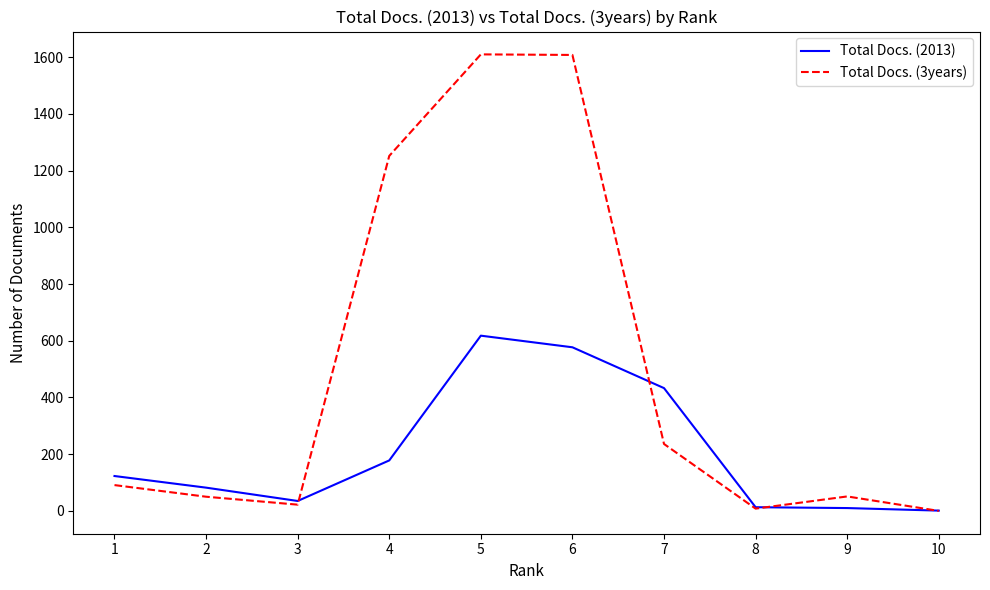

The value of Total Docs. (3years) at 7 is 327. True or false?

False